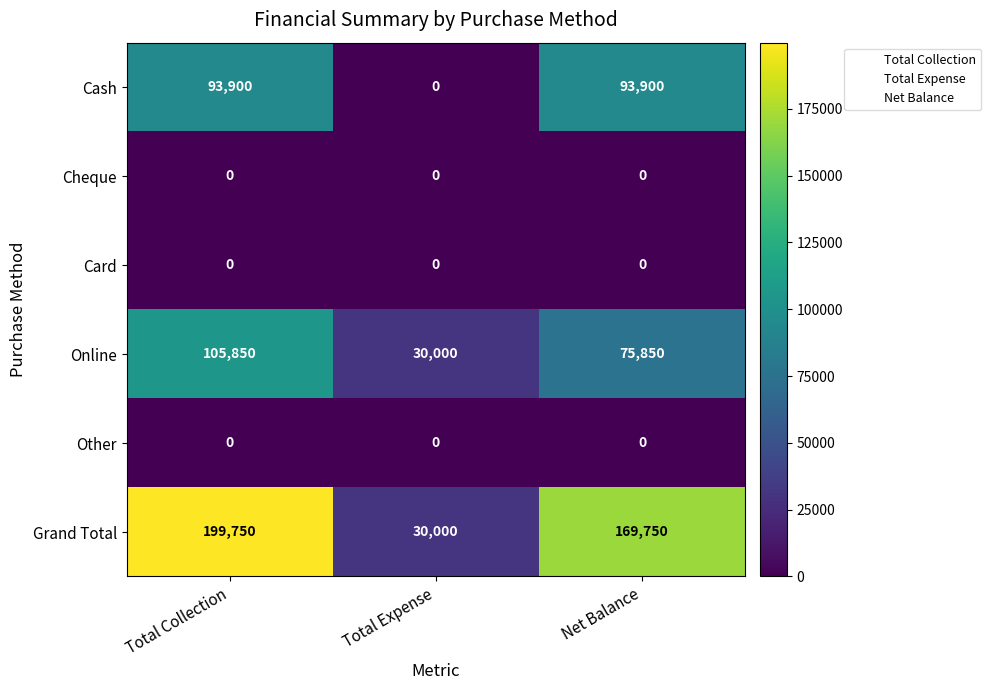

Is it true that Cheque equals 0 at Total Collection?

True